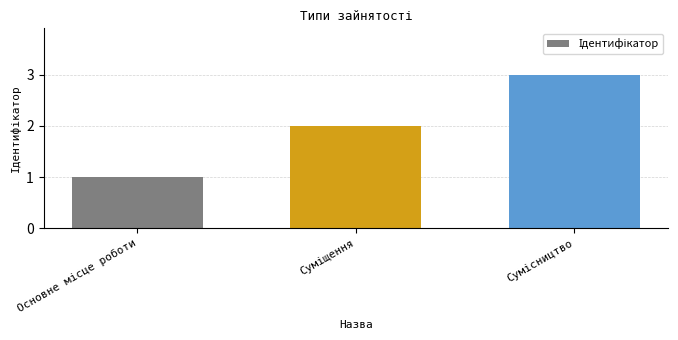

What is the maximum value shown in the chart?

3